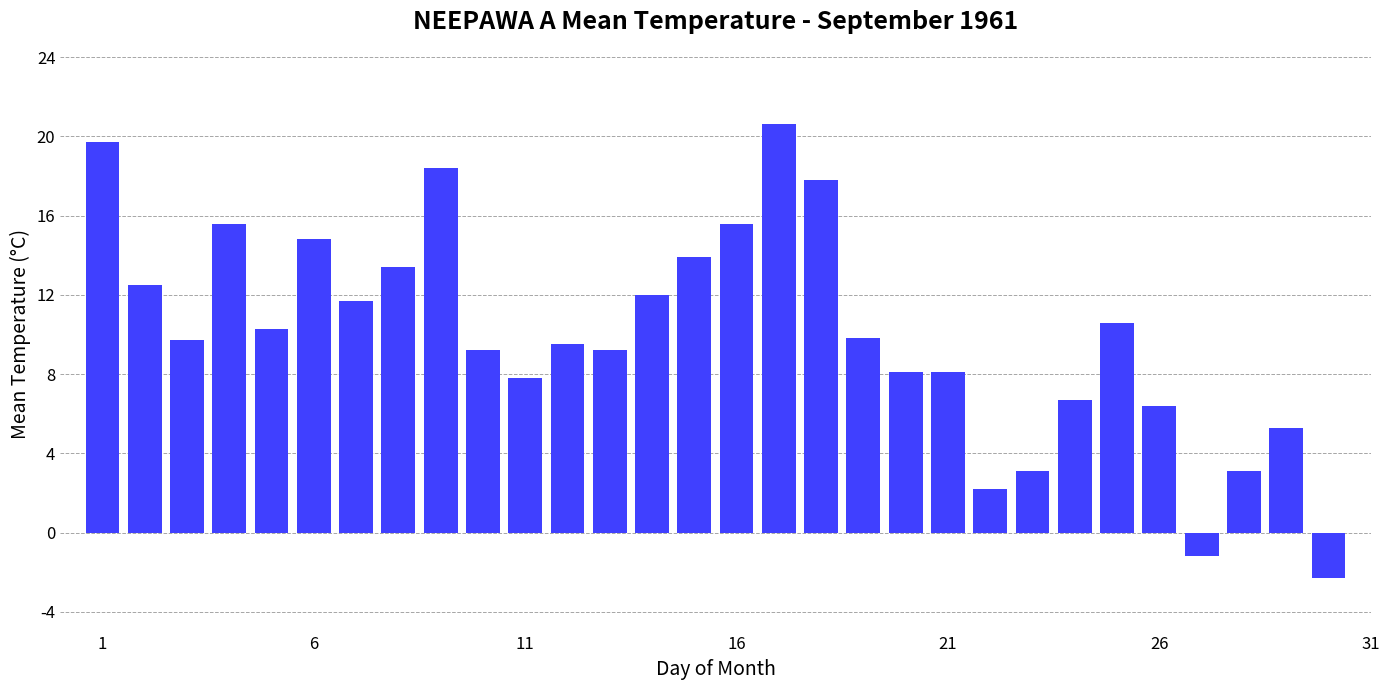

What is the difference between the second highest and minimum values?

22.0